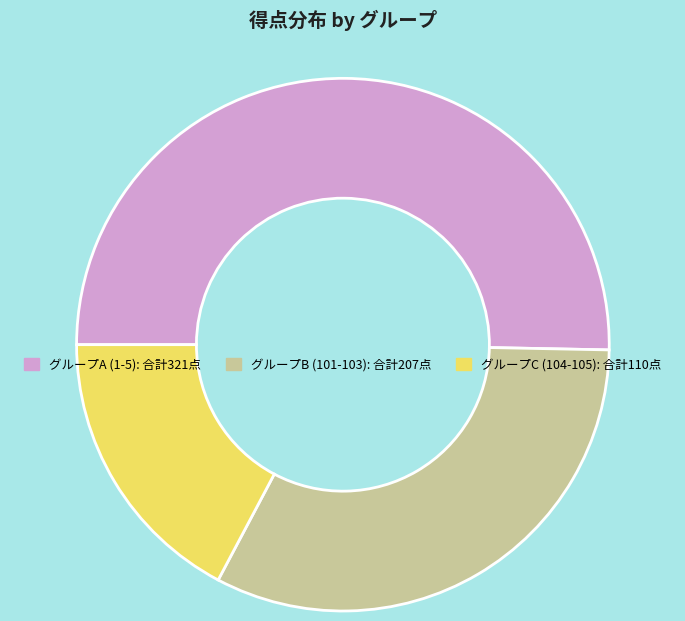

Does any single category account for the majority?

Yes